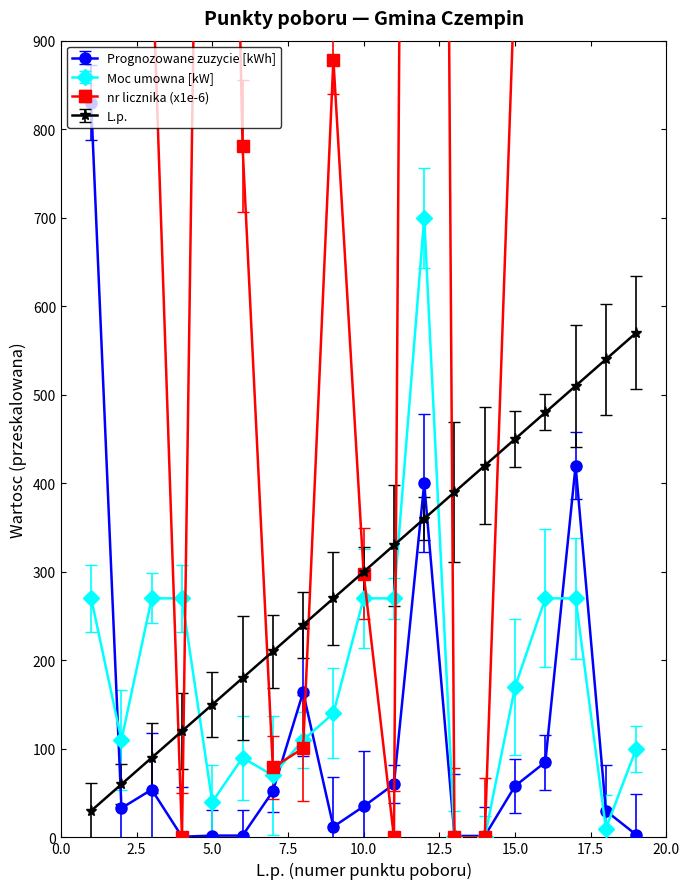

What is the sum of all L.p. values?

5700.0